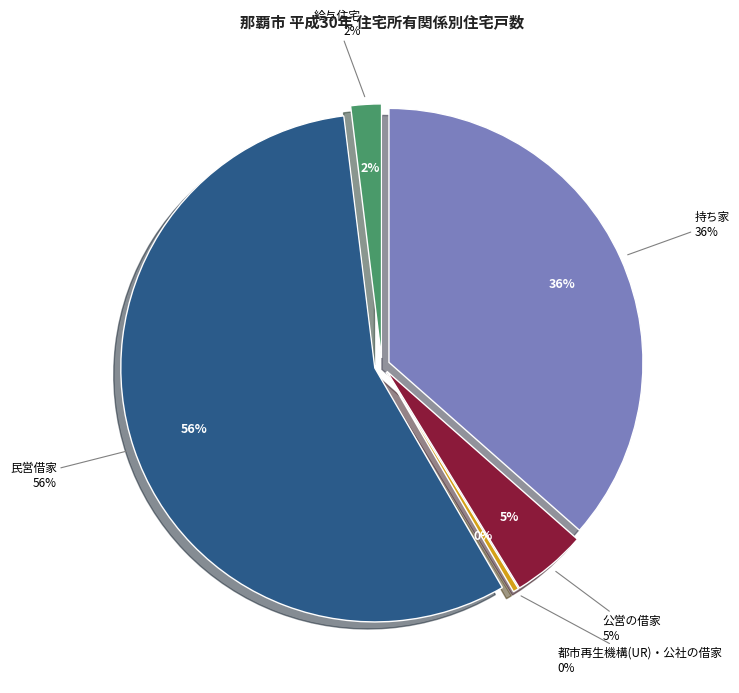

Which slice represents more than half of the pie?

民営借家